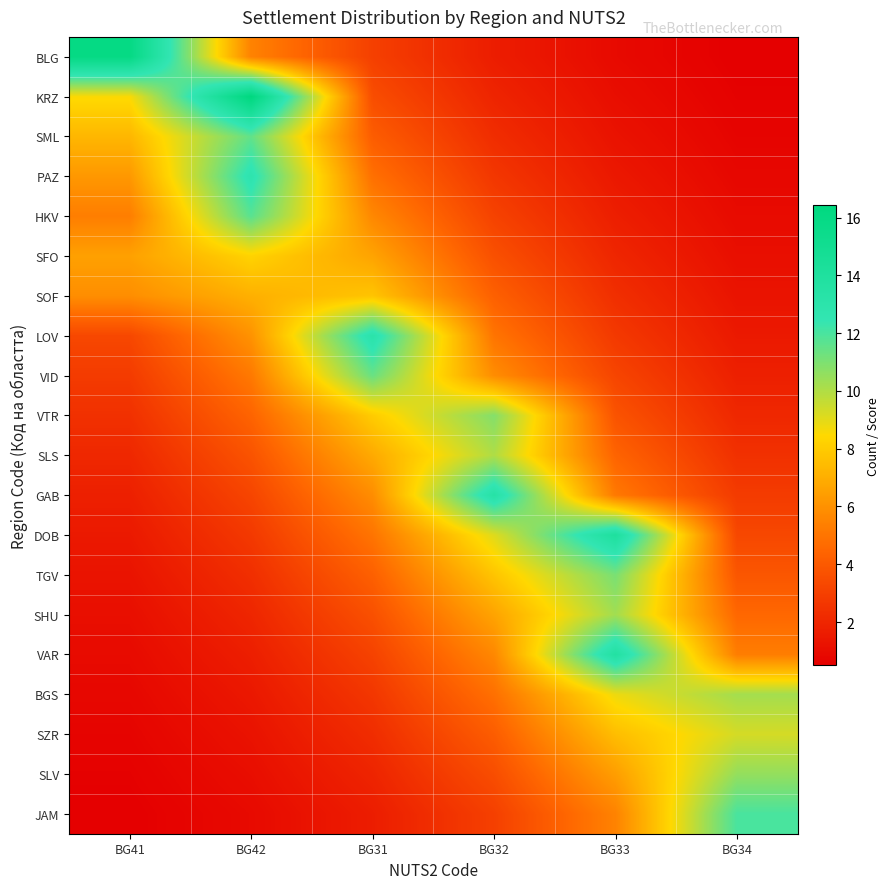

What is the maximum value shown in the chart?

16.4